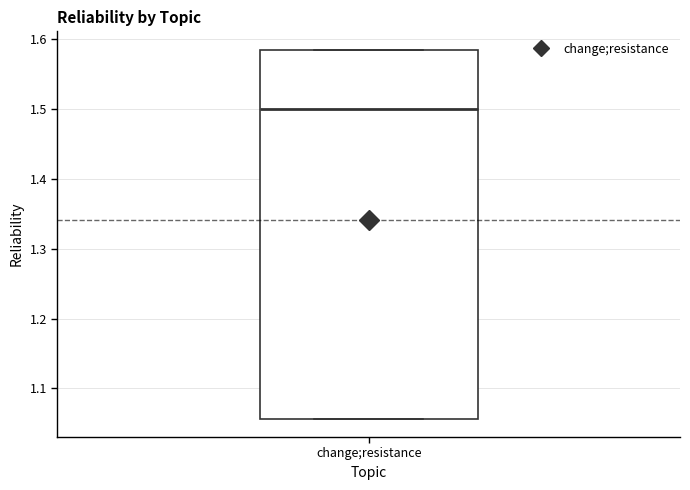

Transcribe this box plot: give where the median line is, the range the box spans, and where the two whiskers end, as read against the y-axis. The values are not printed on the chart, so give them approximately, as read against the axis.

median 1.50, box 1.06 to 1.58, whiskers 1.06 to 1.58